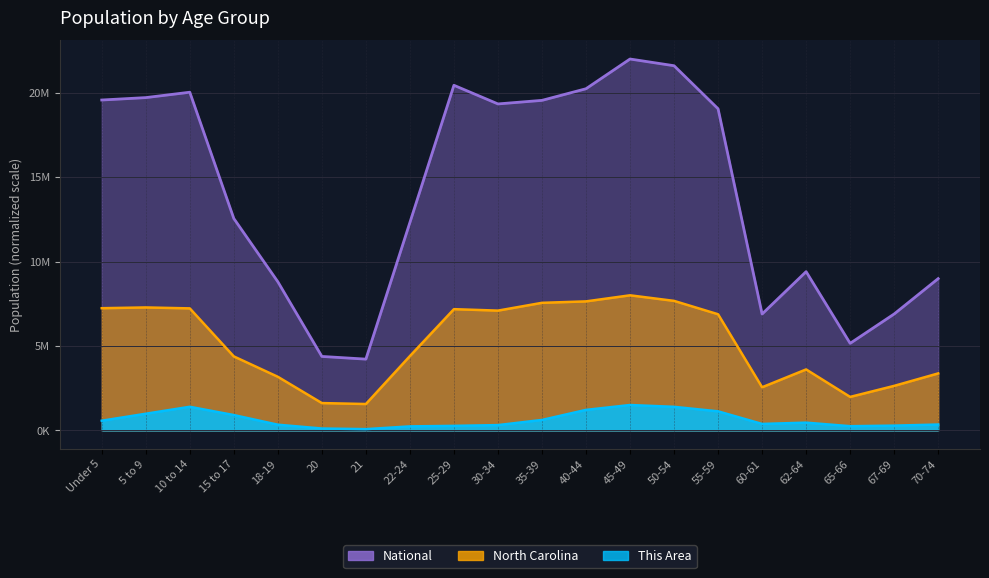

Which series has the largest total across all categories?

National